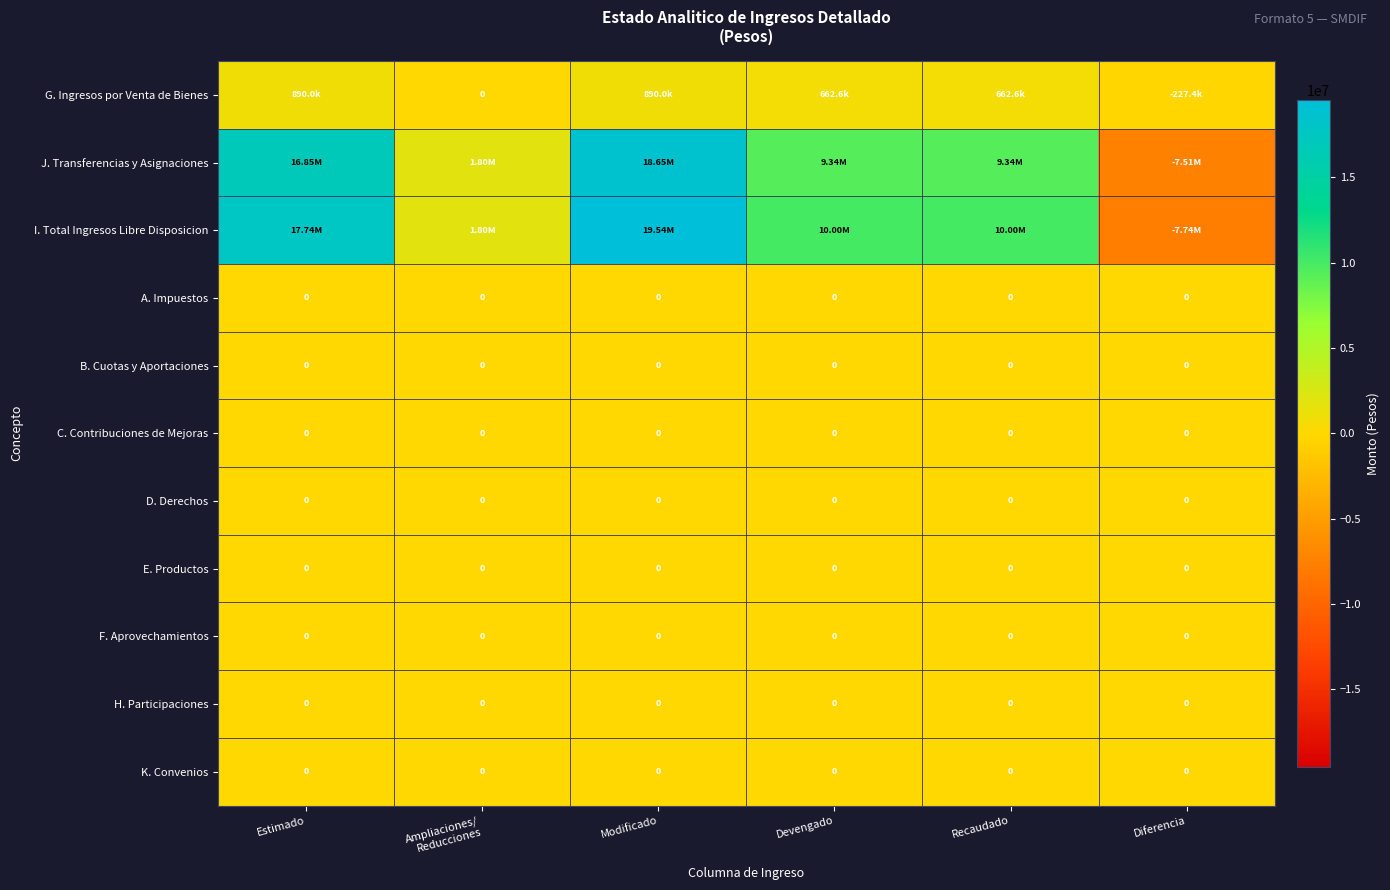

At which category is the sum across all series the highest?

Modificado